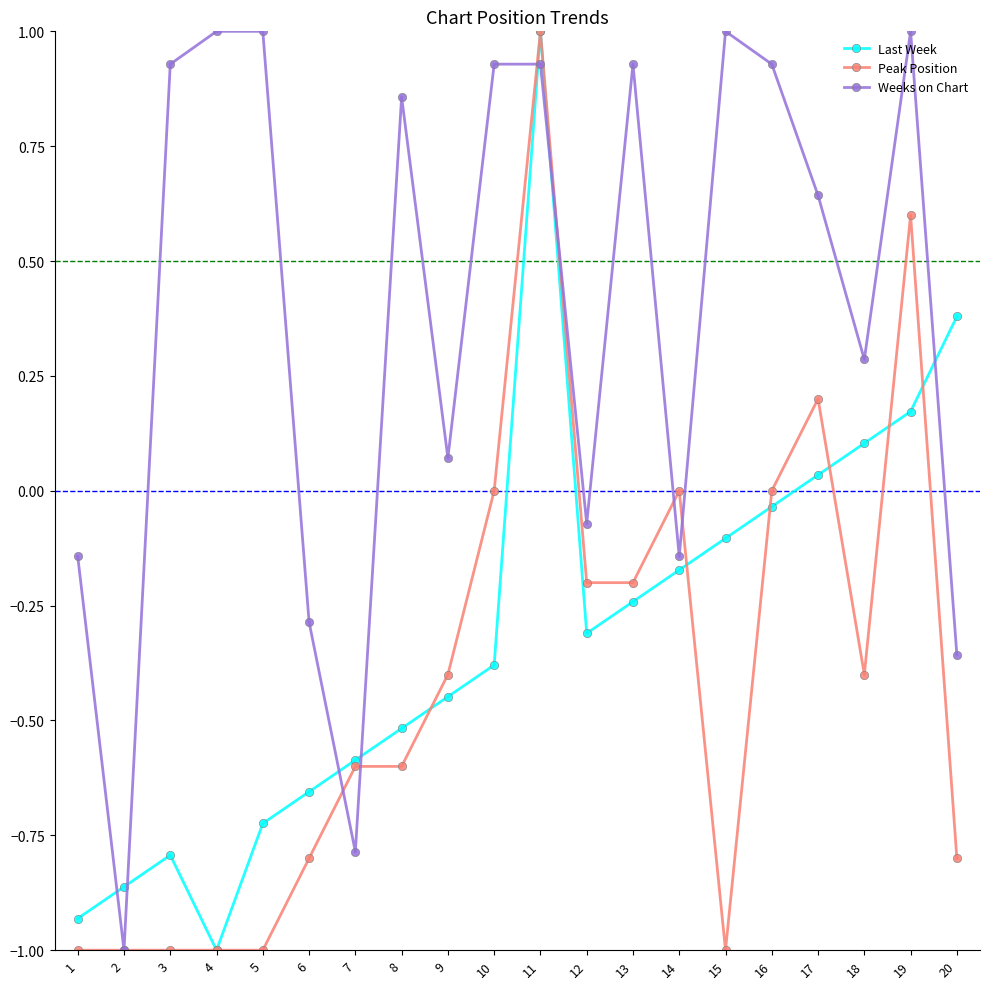

How many intersections are there between Last Week and Weeks on Chart?

7